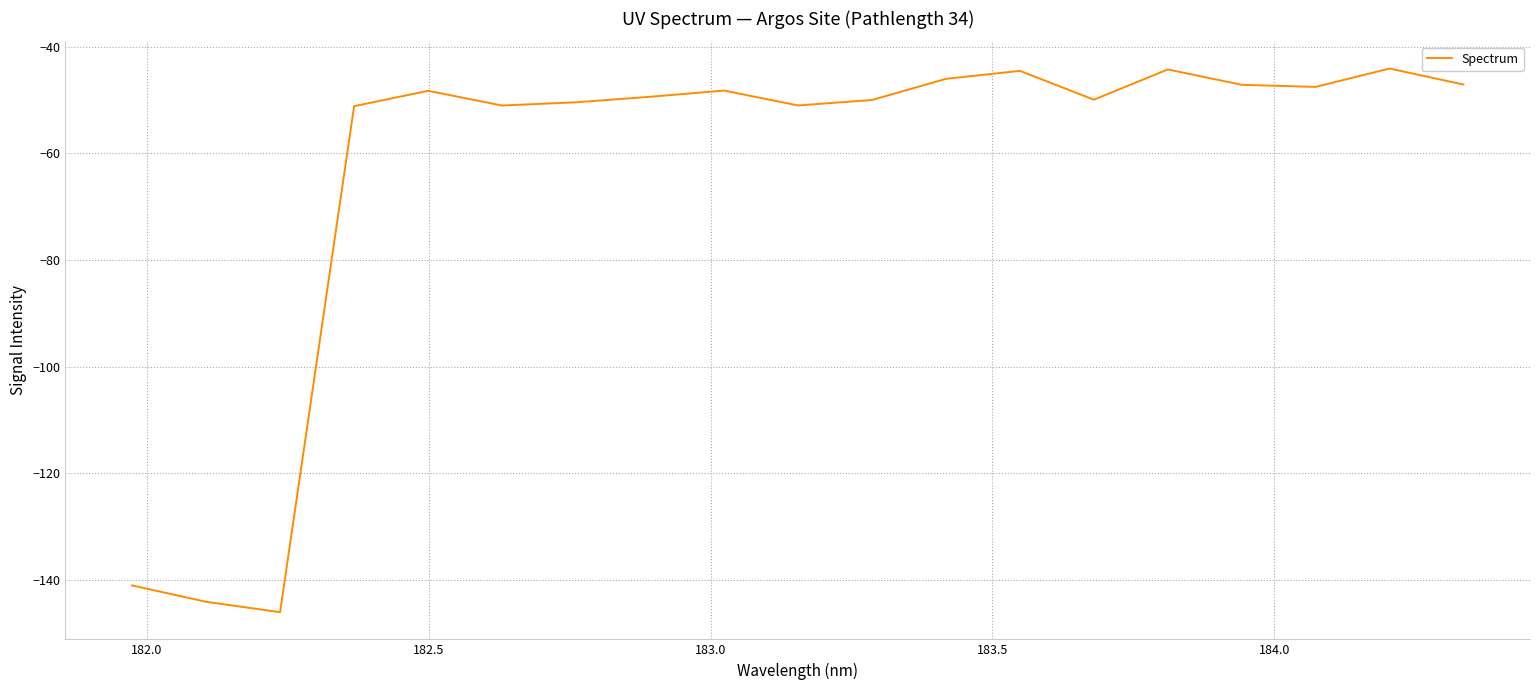

What is the minimum value shown in the chart?

-146.1